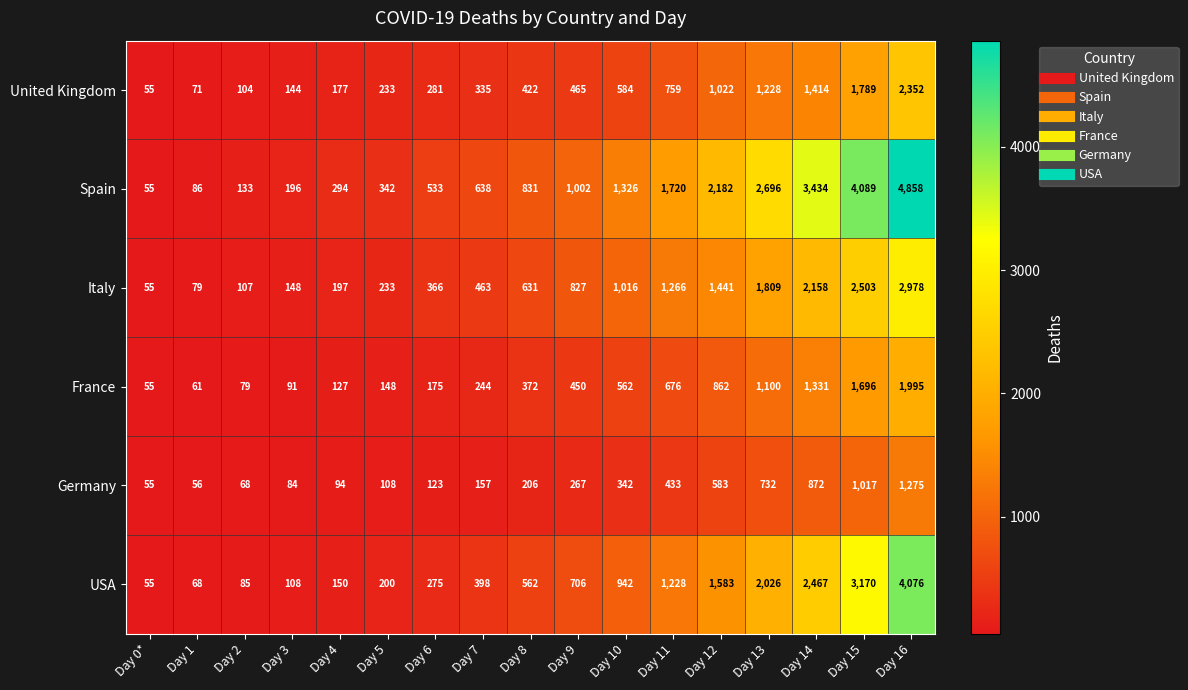

What is the maximum value shown in the chart?

4858